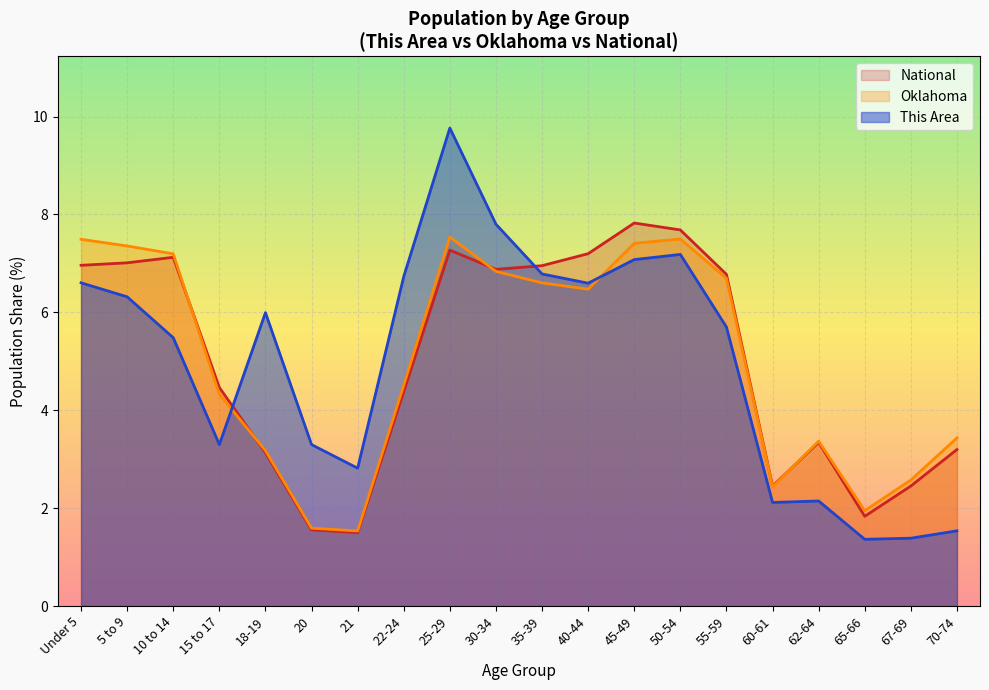

Which has a higher value, 30-34 or 70-74?

30-34